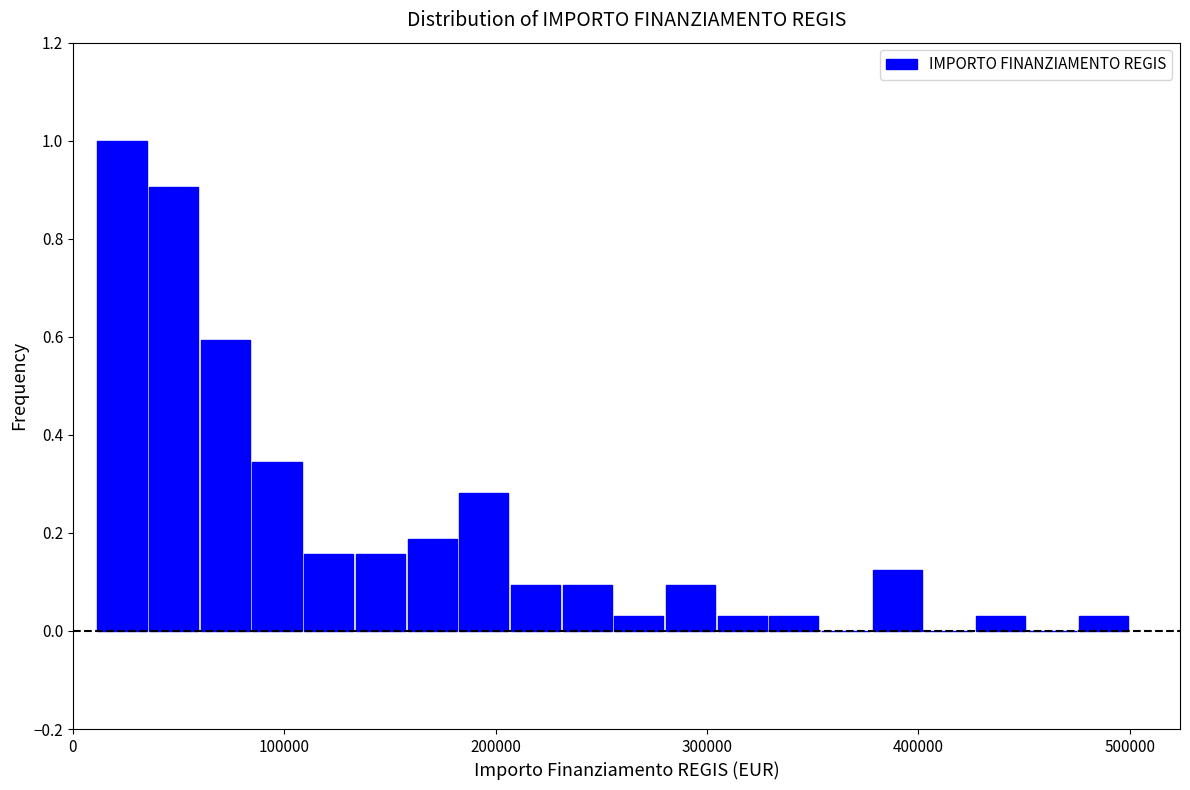

Read against the x-axis, roughly where is the centre of the tallest bar?

20000